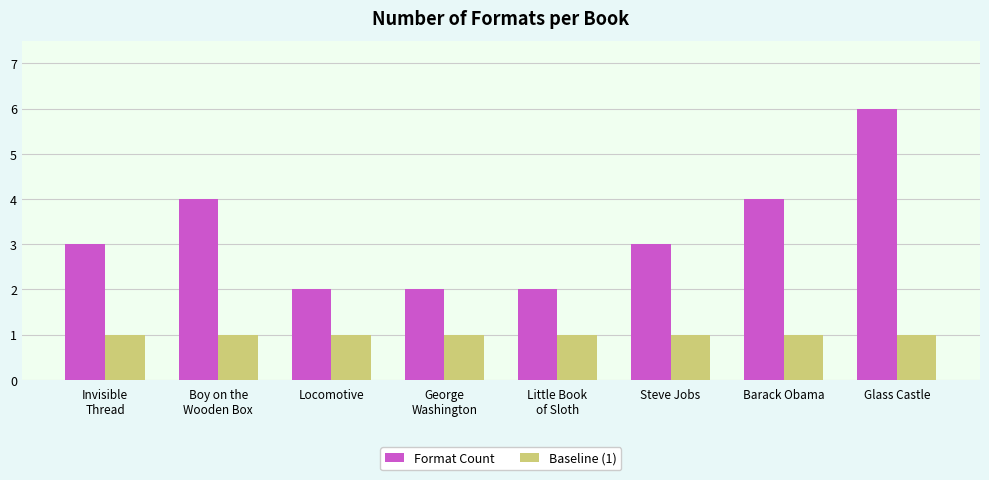

Is the value of Baseline (1) at Barack Obama greater than the value of Format Count at Glass Castle?

No